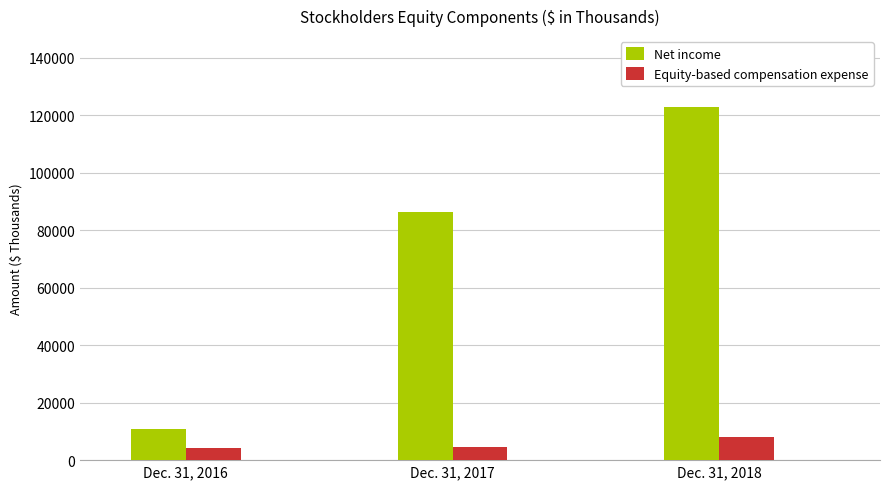

At Dec. 31, 2016, list the series in order from largest to smallest.

Net income, Equity-based compensation expense